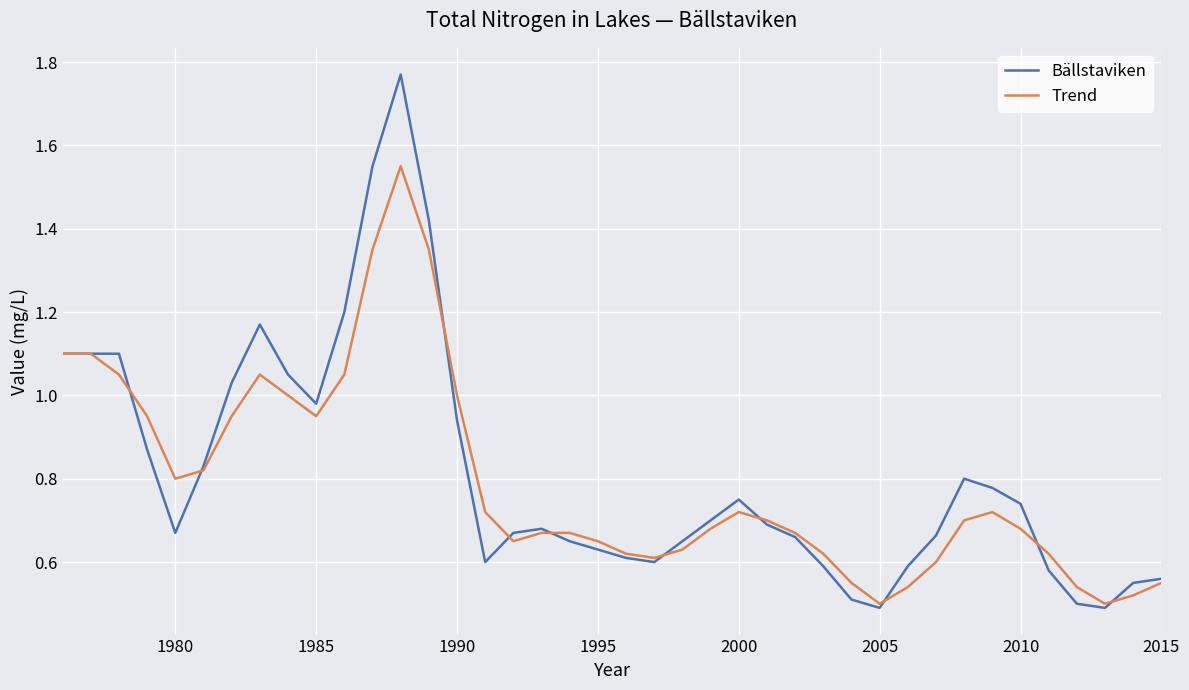

Which series has the largest range (max minus min)?

Bällstaviken